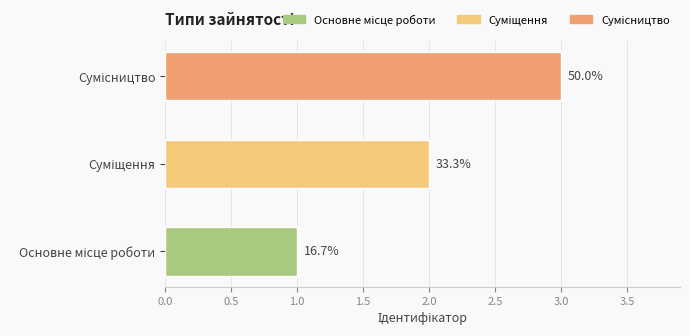

What is the minimum value shown in the chart?

1